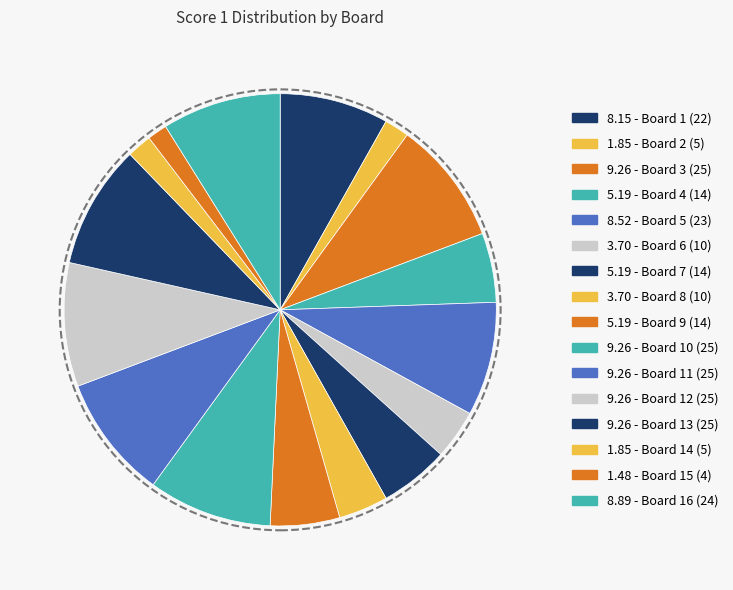

Is there a majority slice in this chart?

No